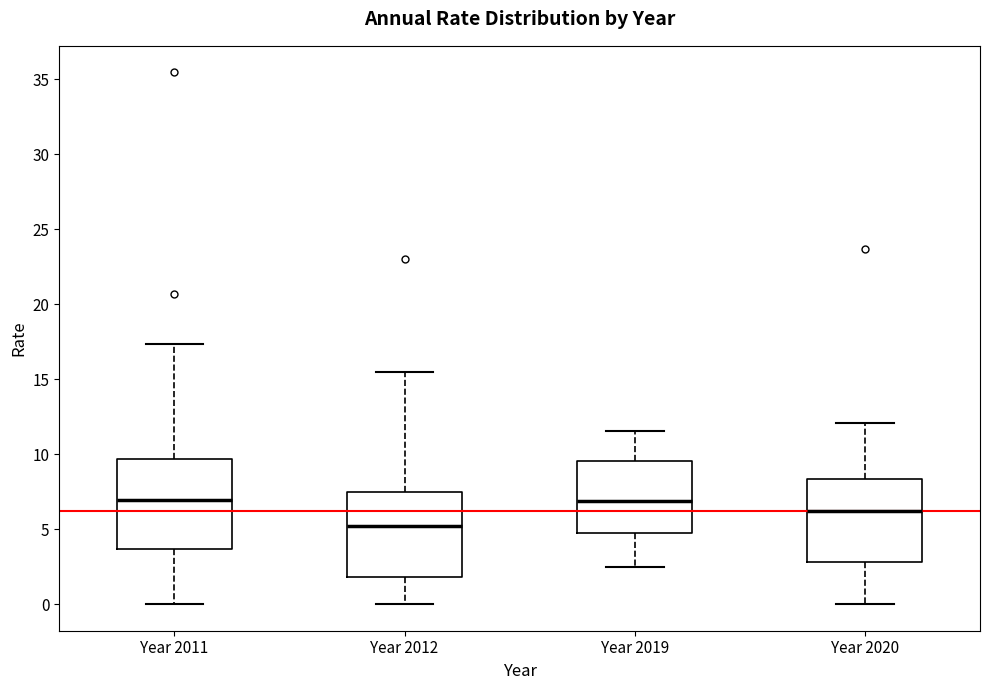

Reading left to right, read every box against the y-axis: the position of its median line, the range the box covers, and the ends of its whiskers. The values are not printed on the chart, so give them approximately, as read against the axis.

Year 2011: median 7.0, box 3.5 to 9.5, whiskers 0.0 to 17.5
Year 2012: median 5.0, box 2.0 to 7.5, whiskers 0.0 to 15.5
Year 2019: median 7.0, box 5.0 to 9.5, whiskers 2.5 to 11.5
Year 2020: median 6.0, box 3.0 to 8.5, whiskers 0.0 to 12.0